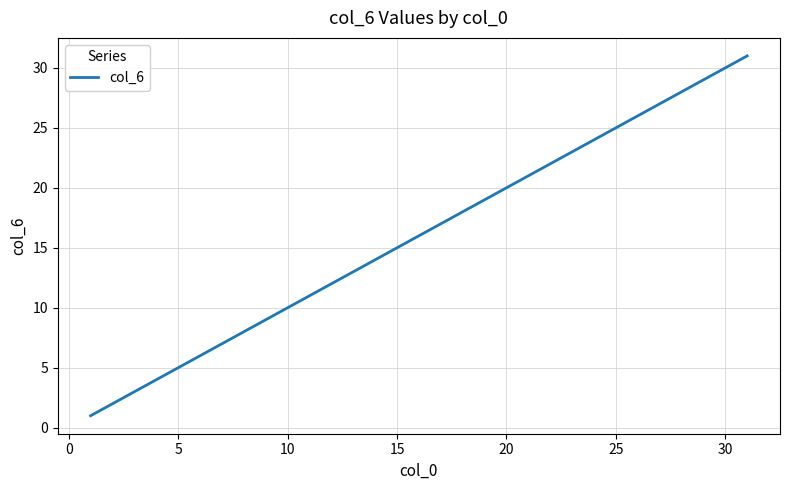

What is the smallest value displayed?

1